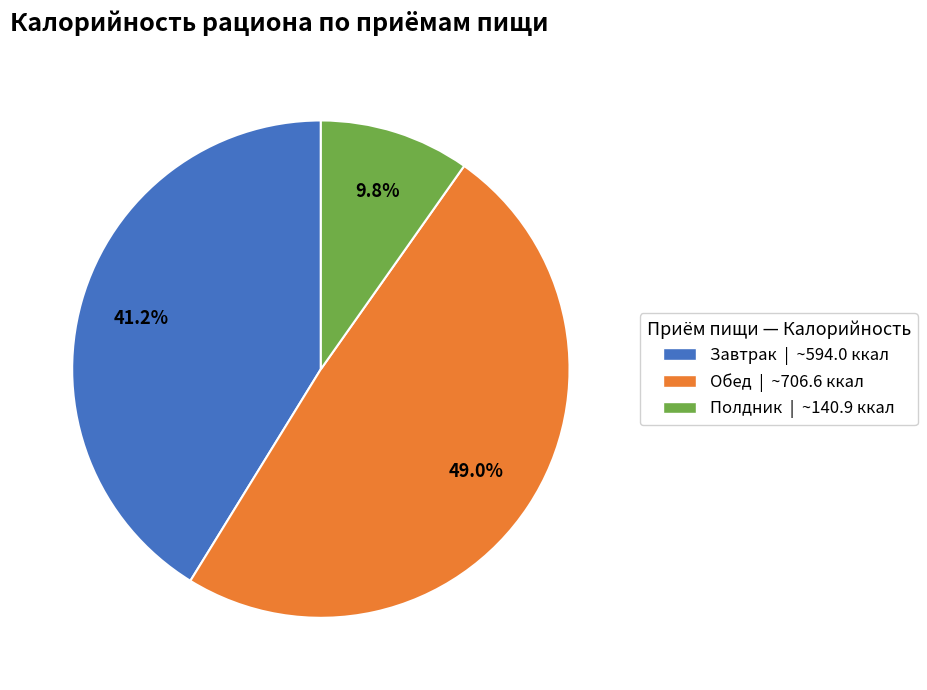

Which slice is the smallest?

Полдник